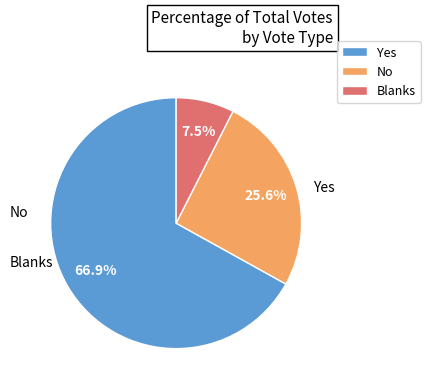

Is the sum of Yes and Blanks greater than half?

Yes